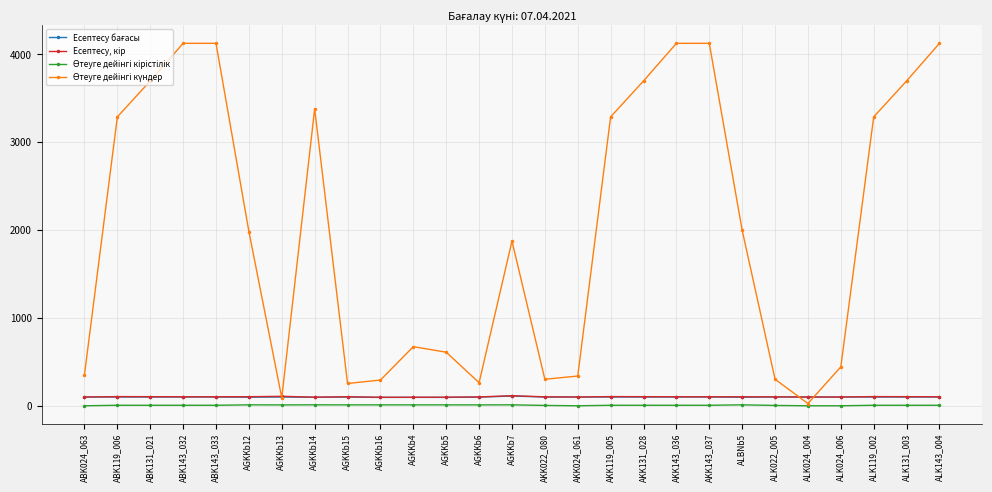

At how many categories does at least one series exceed 1337?

15